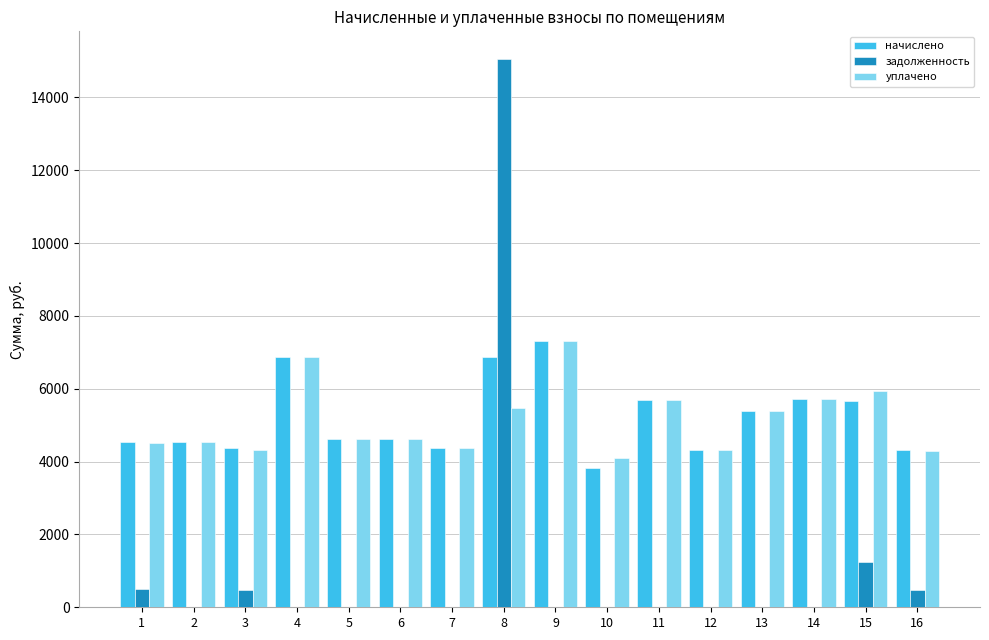

At which category does the chart reach its peak across all series?

8